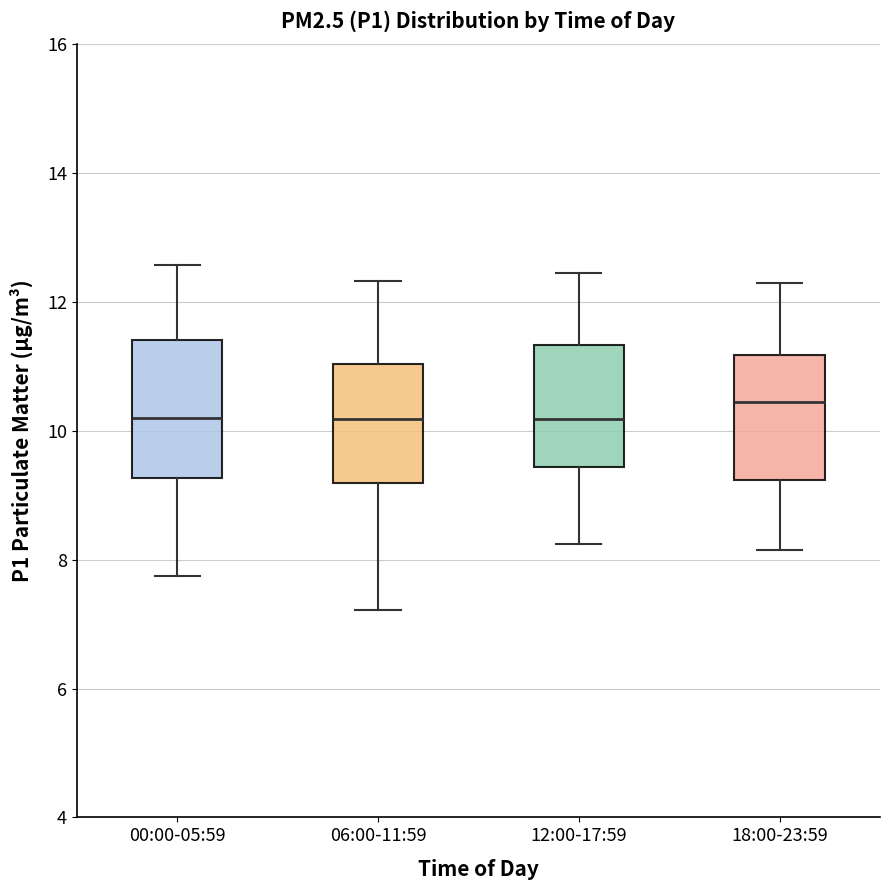

Reading left to right, read every box against the y-axis: the position of its median line, the range the box covers, and the ends of its whiskers. The values are not printed on the chart, so give them approximately, as read against the axis.

00:00-05:59: median 10.2, box 9.2 to 11.4, whiskers 7.8 to 12.6
06:00-11:59: median 10.2, box 9.2 to 11.0, whiskers 7.2 to 12.4
12:00-17:59: median 10.2, box 9.4 to 11.4, whiskers 8.2 to 12.4
18:00-23:59: median 10.4, box 9.2 to 11.2, whiskers 8.2 to 12.4